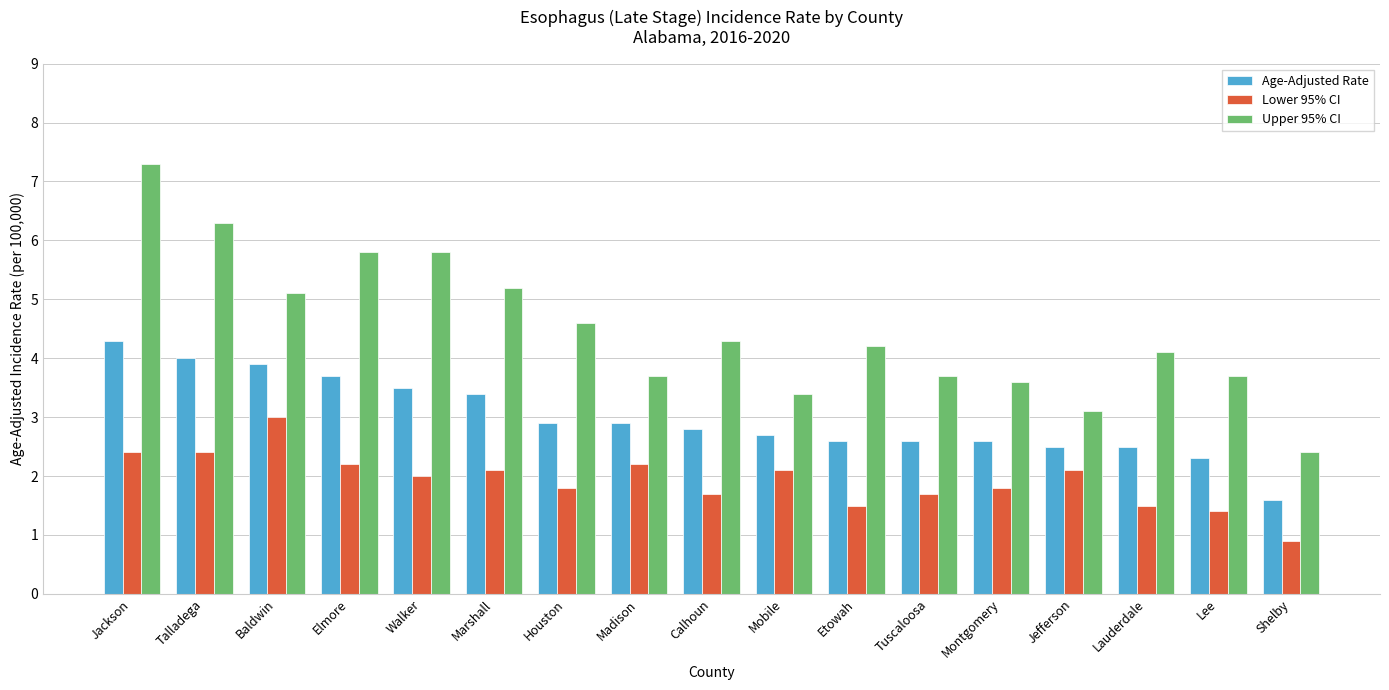

What is the approximate value of Upper 95% CI at Tuscaloosa?

3.7